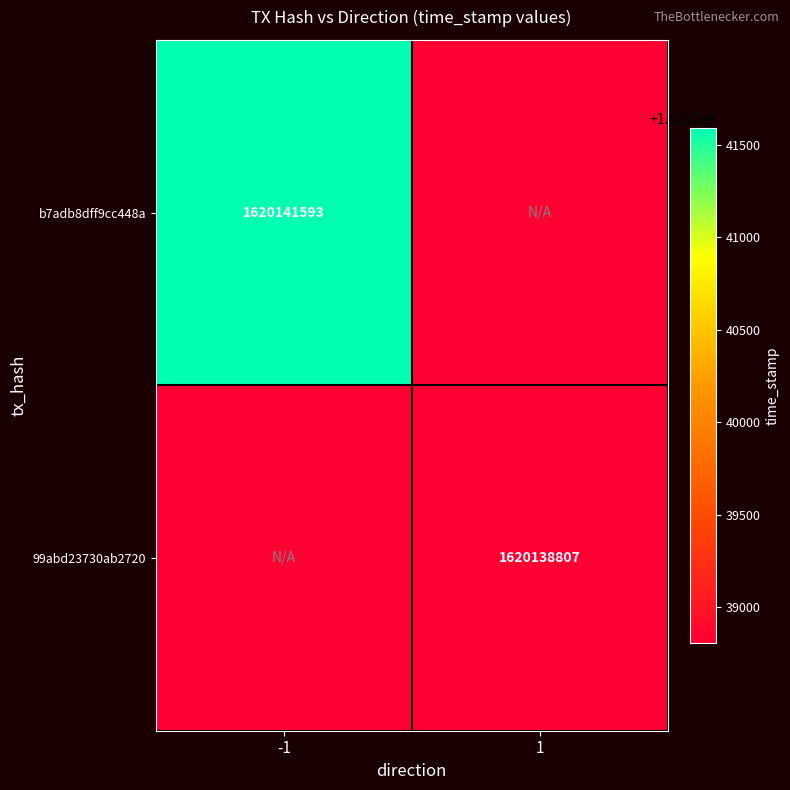

The value of 99abd23730ab2720 at 1 is 1620138807. True or false?

True